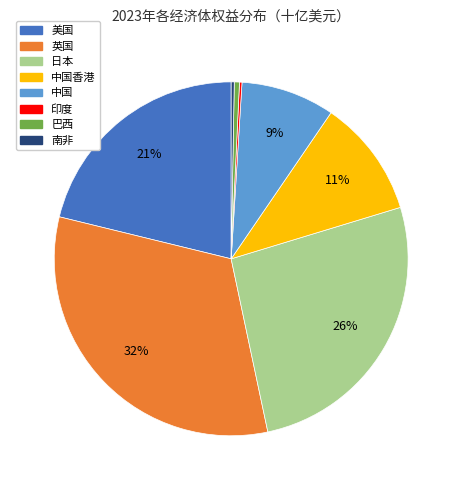

Does any single category account for the majority?

No